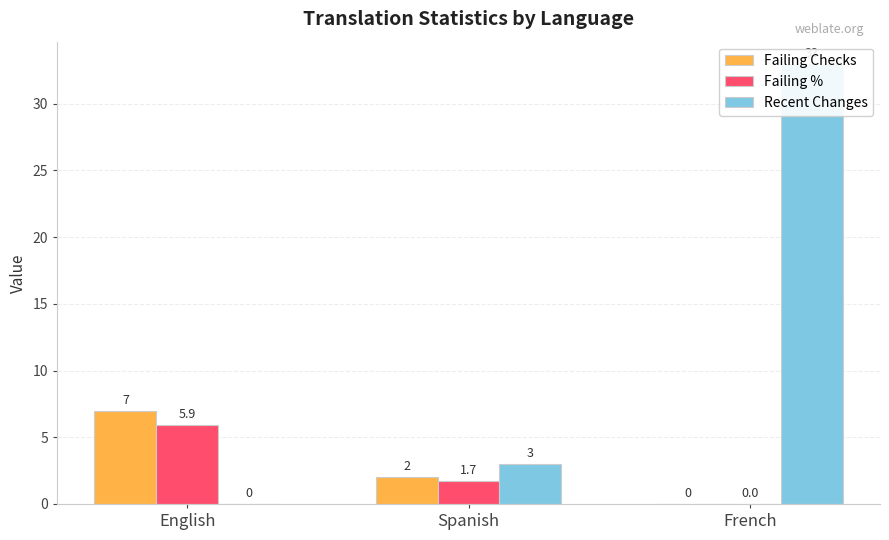

Reading right to left, what are all the values shown in this chart?

Failing Checks: French=0.0	Spanish=2.0	English=7.0
Failing %: French=0.0	Spanish=1.7	English=5.9
Recent Changes: French=33.0	Spanish=3.0	English=0.0